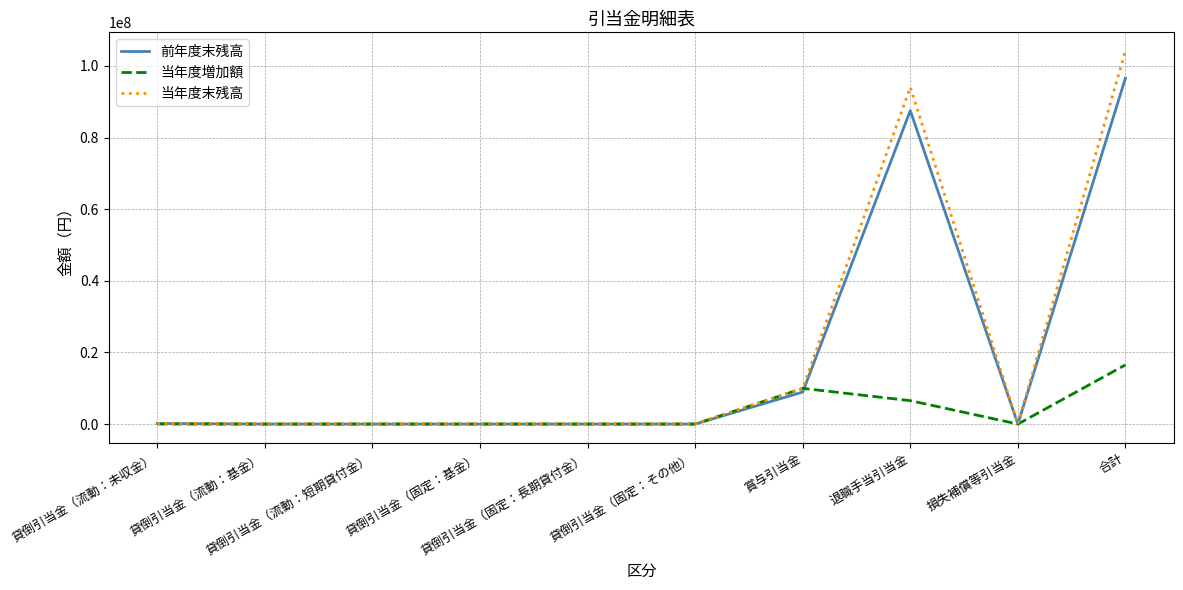

Is it true that 前年度末残高 equals 0 at 貸倒引当金（固定：長期貸付金）?

True